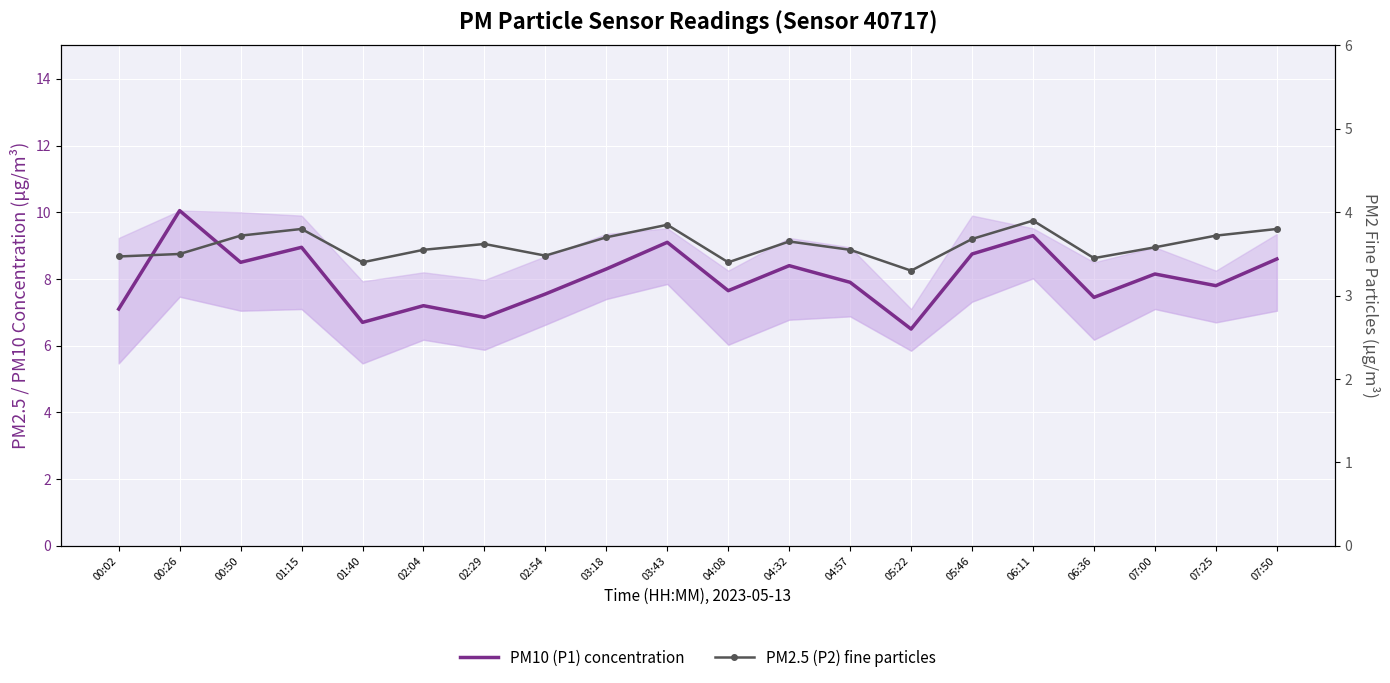

What is the value of the PM10 (P1) concentration point at the 13th from the left?

7.9